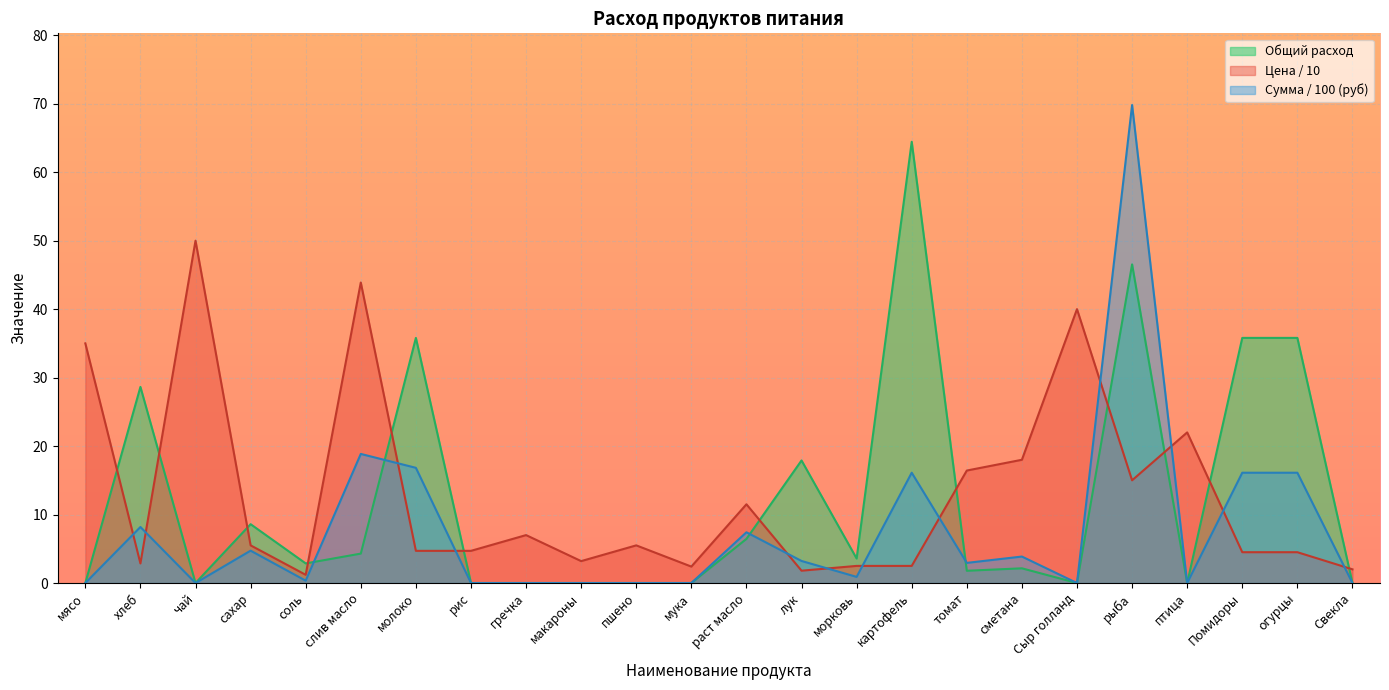

What is the label of the 19th point from the right?

слив масло